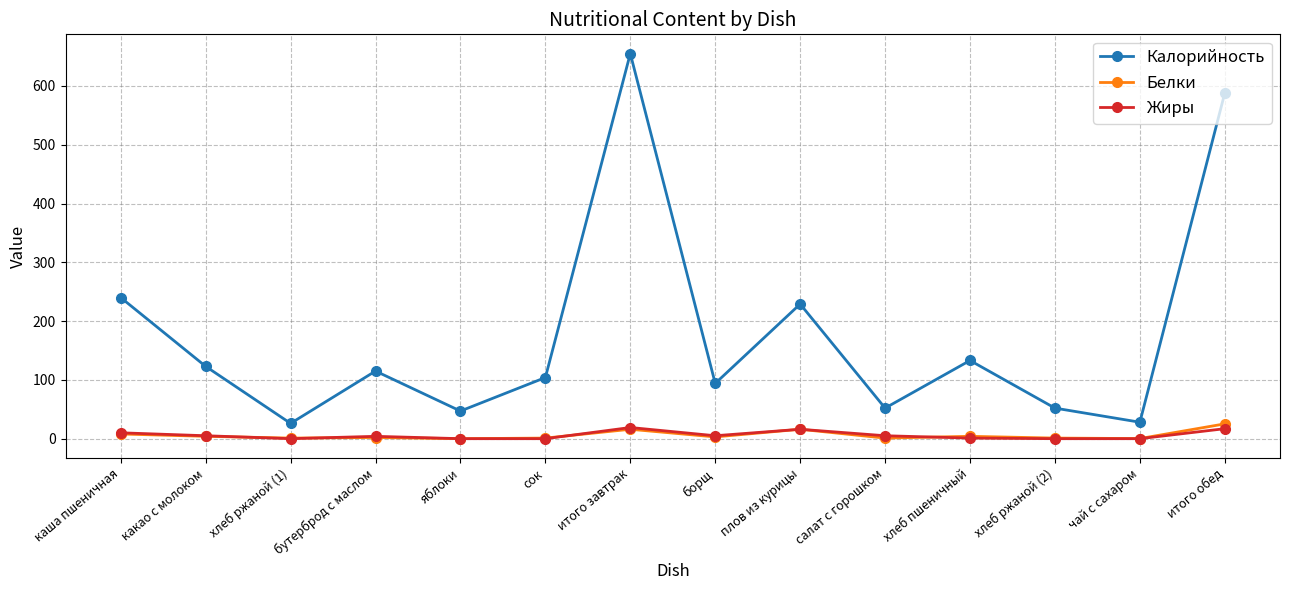

List the series in order of their peak value, lowest first.

Жиры, Белки, Калорийность